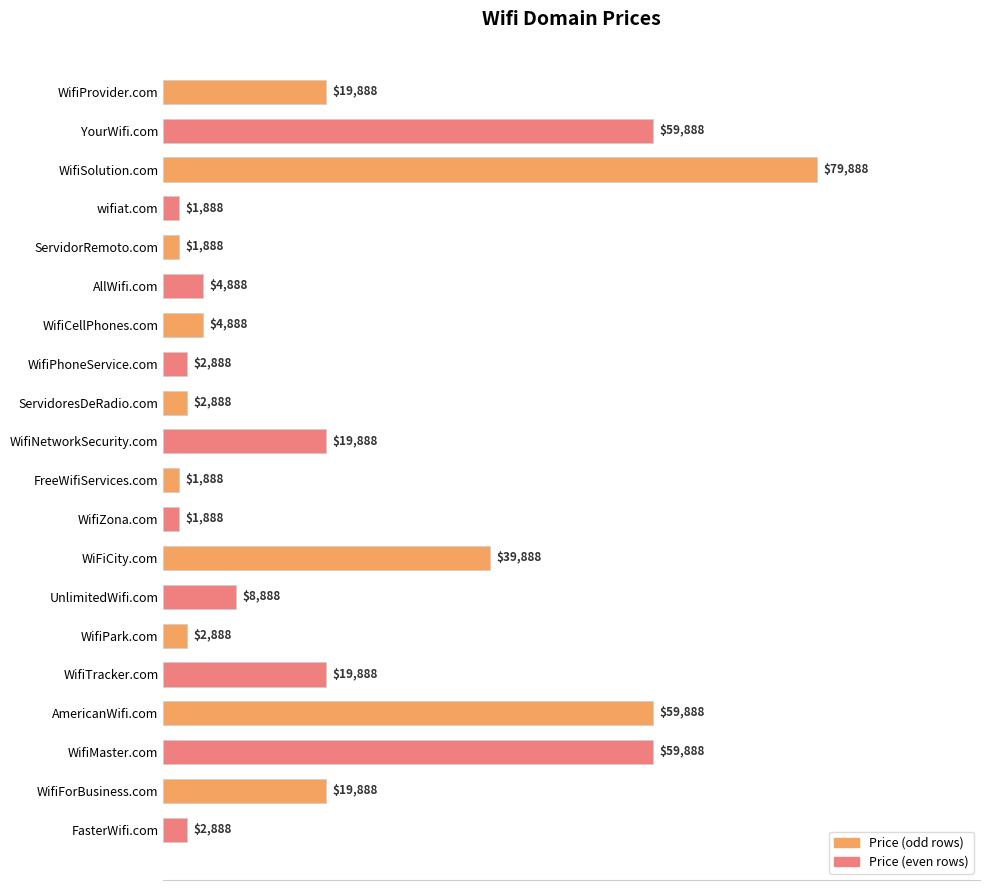

At which category does the chart reach its peak across all series?

WifiSolution.com